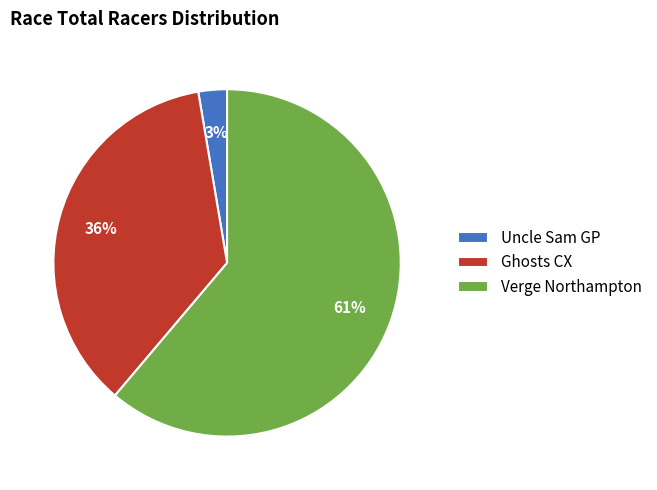

True or false: Ghosts CX accounts for 26% of the total.

False